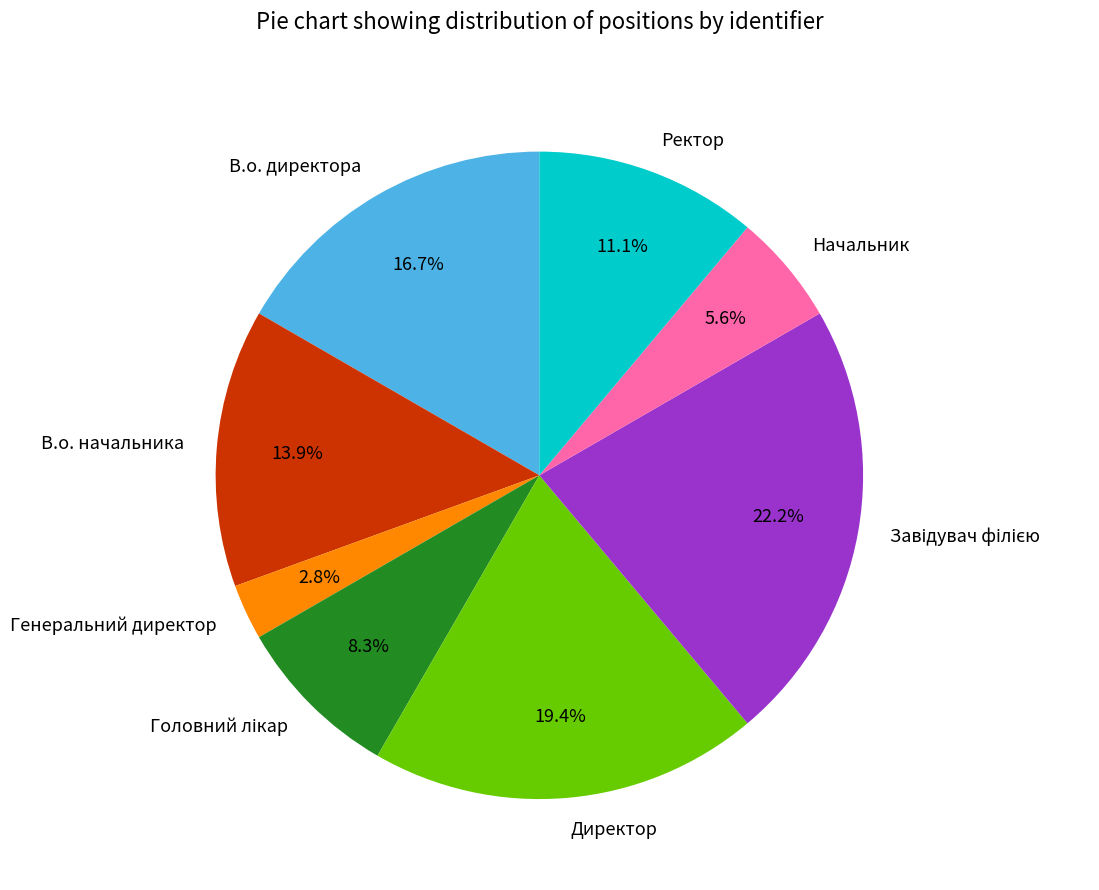

Is it true that В.о. директора is 17% of the pie?

True